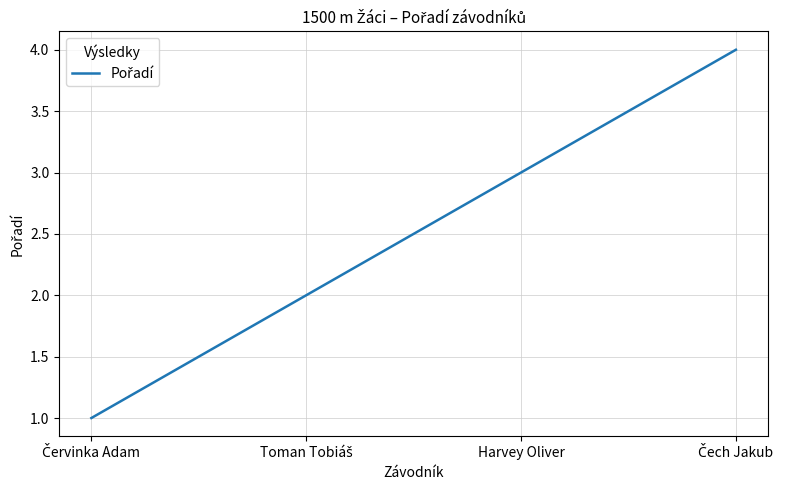

What is the maximum value shown in the chart?

4